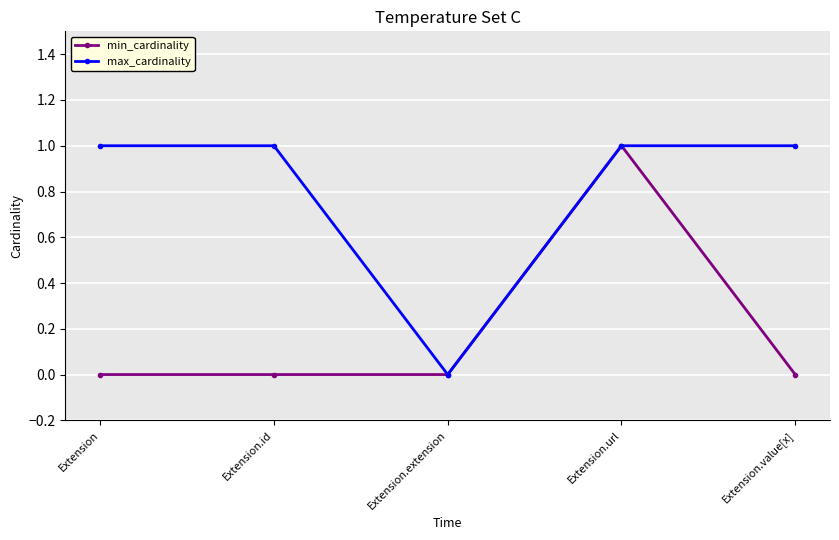

Between Extension.id and Extension.url, which series saw the biggest shift?

min_cardinality